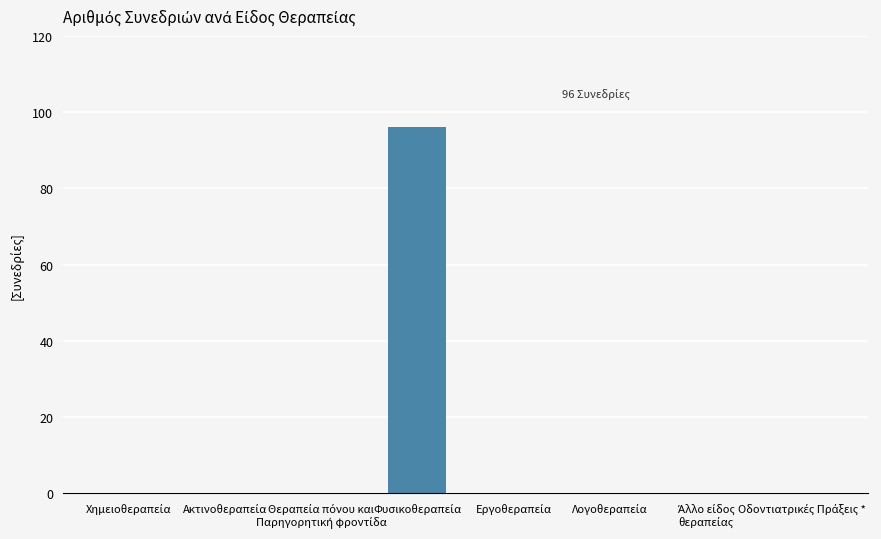

What is the greatest value displayed?

96